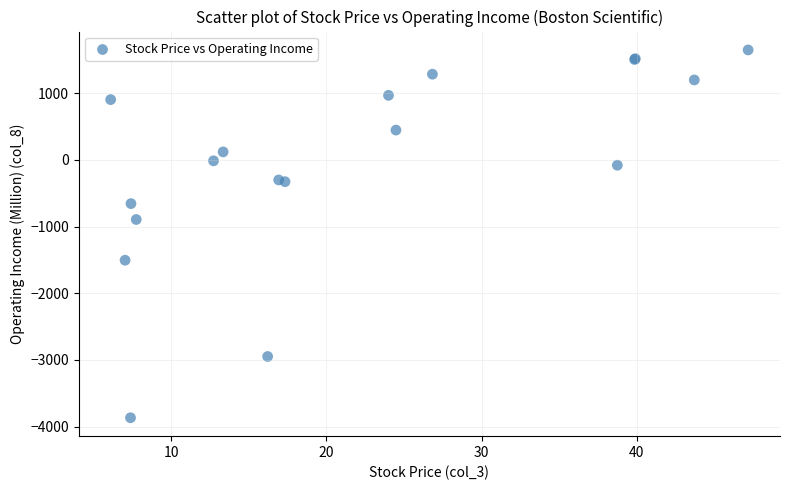

What Y value in the scatter plot is closest to -1109?

-894